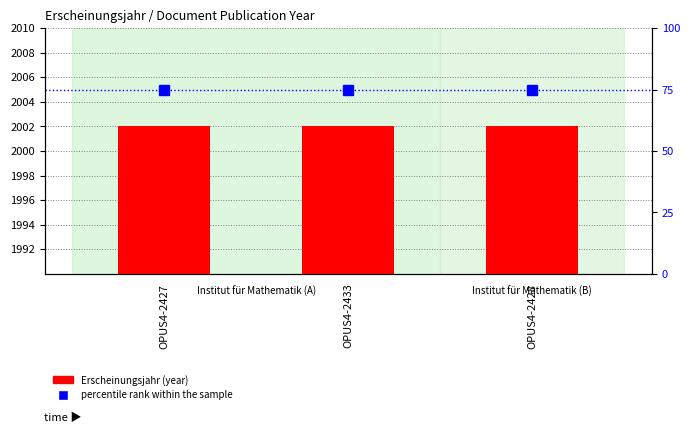

Which category has the highest value in the percentile rank within the sample series?

OPUS4-2427